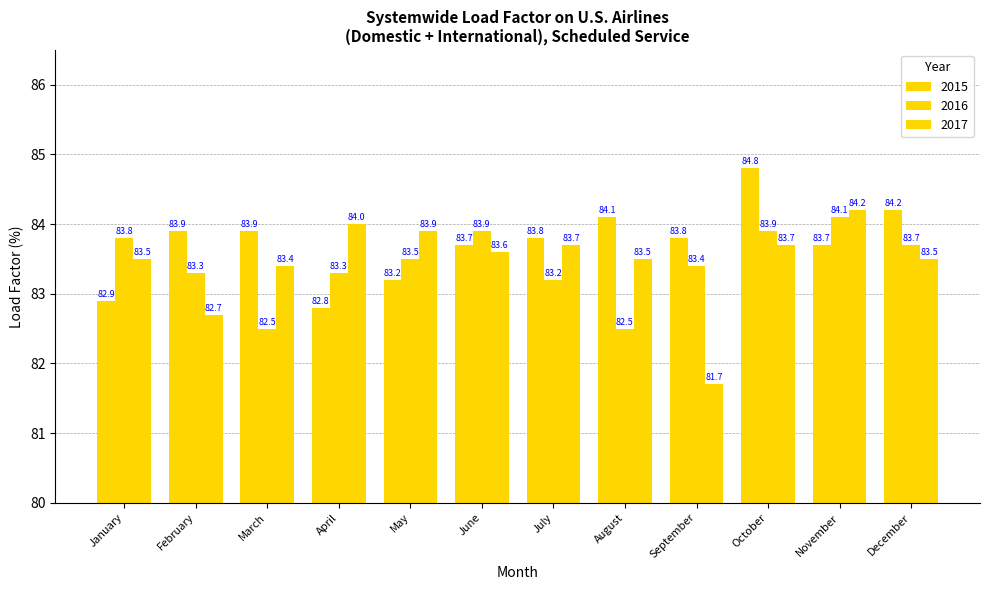

What is the difference between the maximum and minimum values in the 2017 series?

2.5